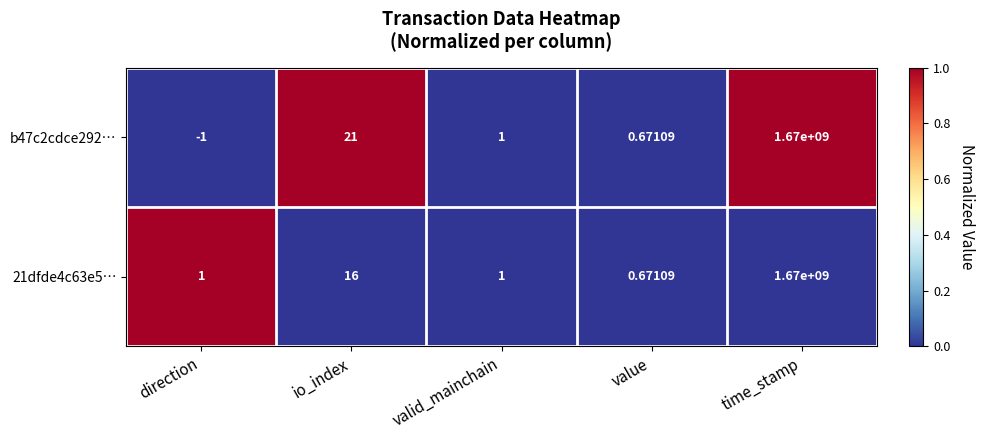

Which label corresponds to the largest value in the chart?

time_stamp